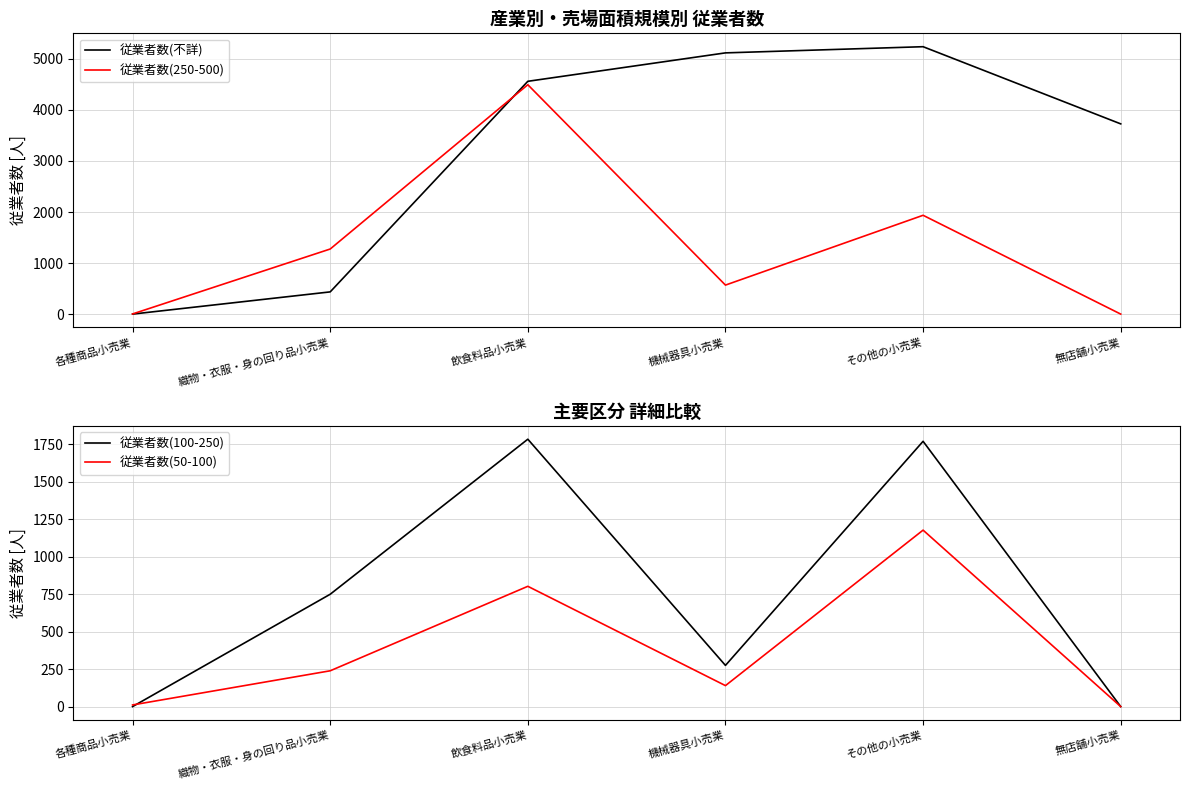

At which category does the chart reach its peak across all series?

その他の小売業